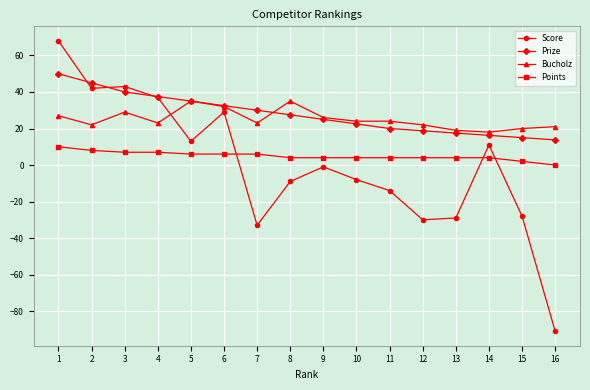

Which series has the largest total across all categories?

Prize